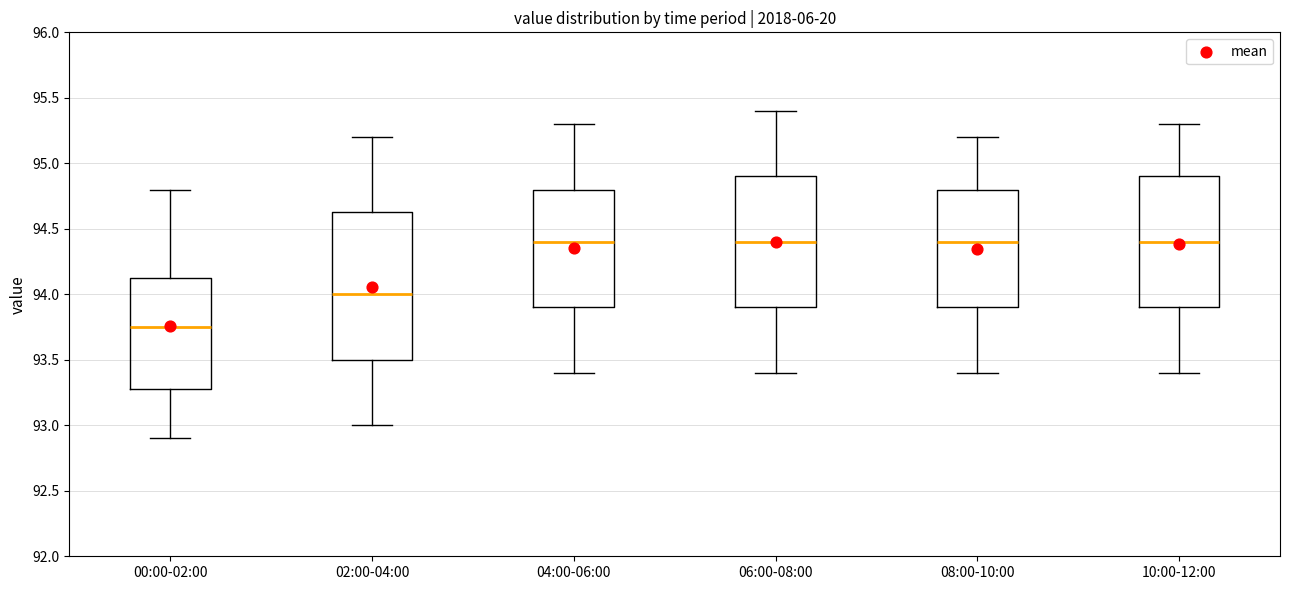

Reading left to right, read every box against the y-axis: the position of its median line, the range the box covers, and the ends of its whiskers. The values are not printed on the chart, so give them approximately, as read against the axis.

00:00-02:00: median 93.75, box 93.30 to 94.15, whiskers 92.90 to 94.80
02:00-04:00: median 94.00, box 93.50 to 94.65, whiskers 93.00 to 95.20
04:00-06:00: median 94.40, box 93.90 to 94.80, whiskers 93.40 to 95.30
06:00-08:00: median 94.40, box 93.90 to 94.90, whiskers 93.40 to 95.40
08:00-10:00: median 94.40, box 93.90 to 94.80, whiskers 93.40 to 95.20
10:00-12:00: median 94.40, box 93.90 to 94.90, whiskers 93.40 to 95.30